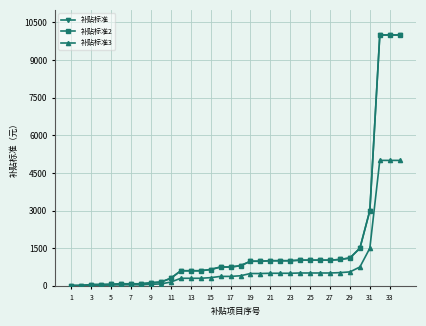

Rank the series by their maximum value, from highest to lowest.

补贴标准, 补贴标准2, 补贴标准3